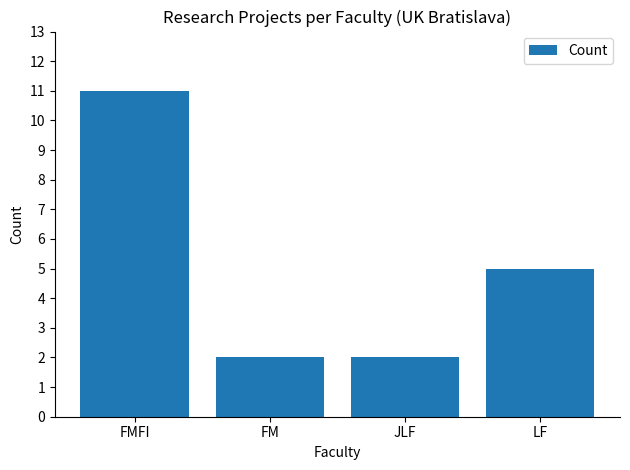

Count the number of categories in the chart.

4